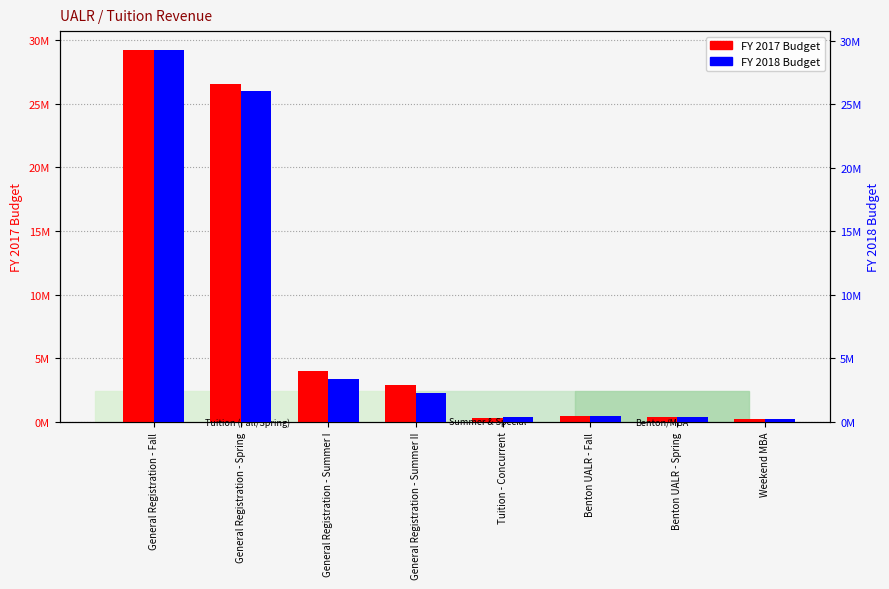

What is the label of the 1st bar from the left?

General Registration - Fall